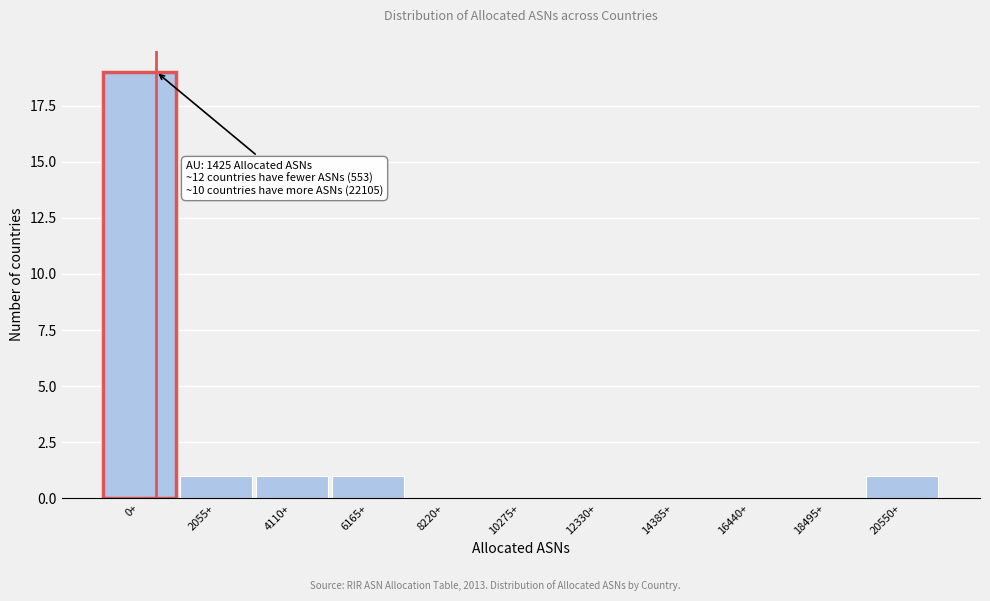

Reading left to right, extract all data points from this chart.

0+=19	2055+=1	4110+=1	6165+=1	8220+=0	10275+=0	12330+=0	14385+=0	16440+=0	18495+=0	20550+=1